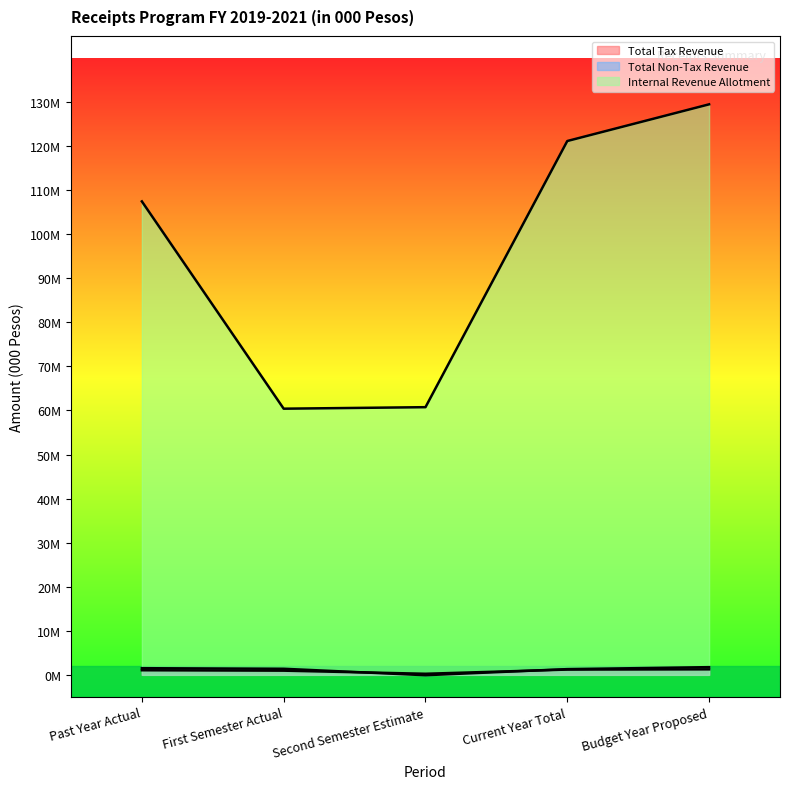

How many values in the Total Non-Tax Revenue series are below 1381519?

2